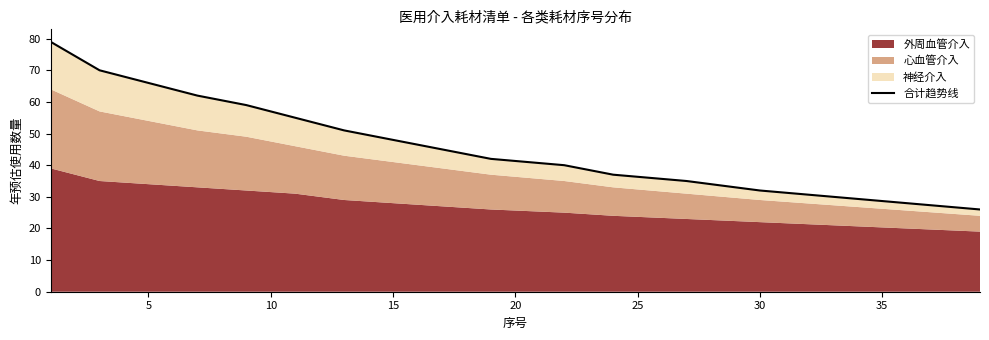

Is it true that the value at 30 is 15?

False